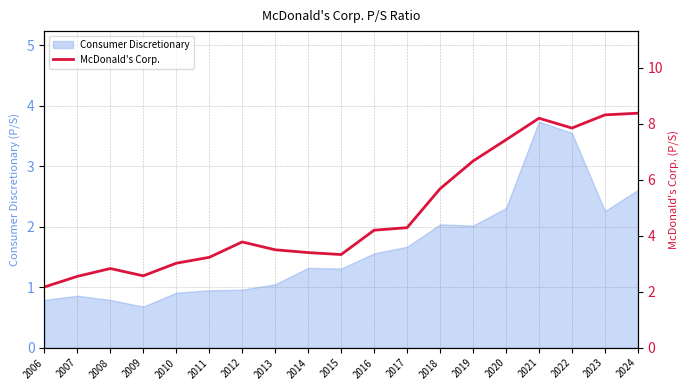

How many data points does each series have?

19